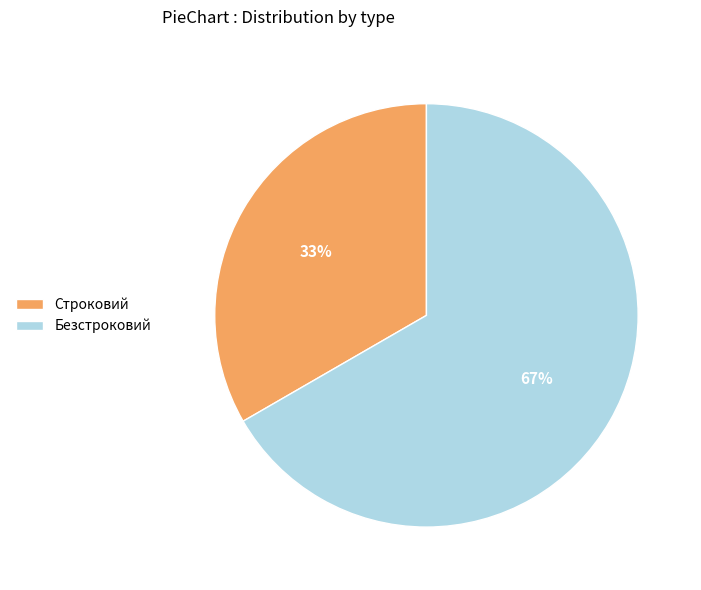

What is the majority slice?

Безстроковий